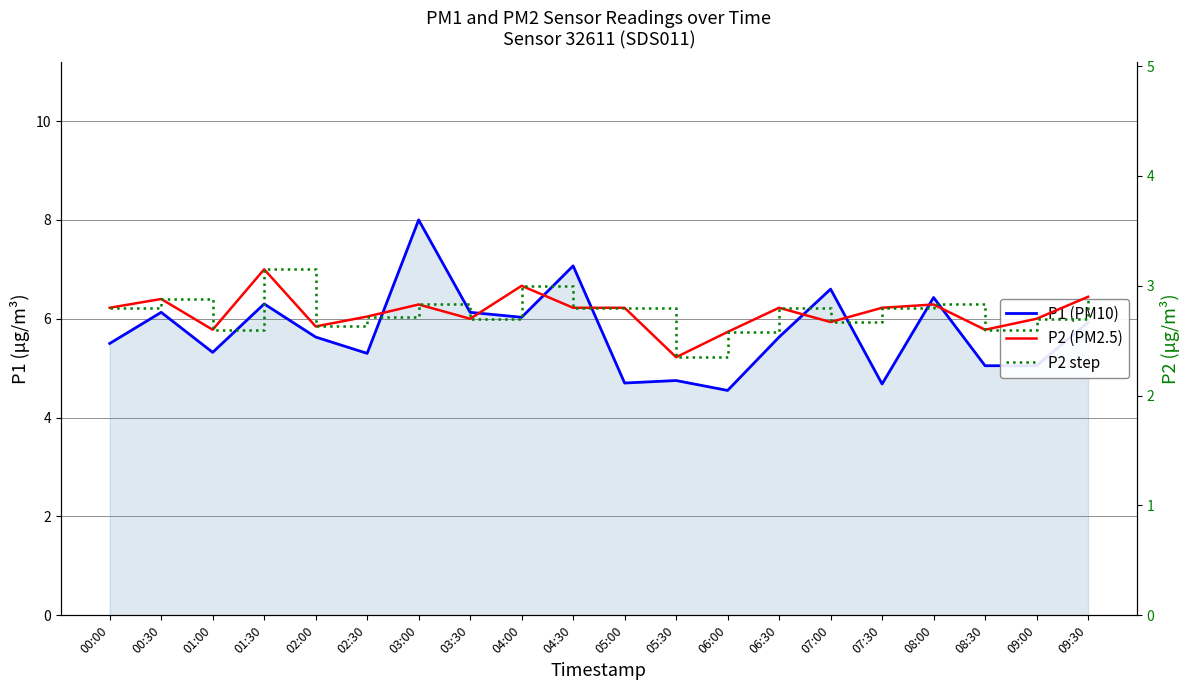

At 00:30, list the series in order from smallest to largest.

P2, P2 step, P1